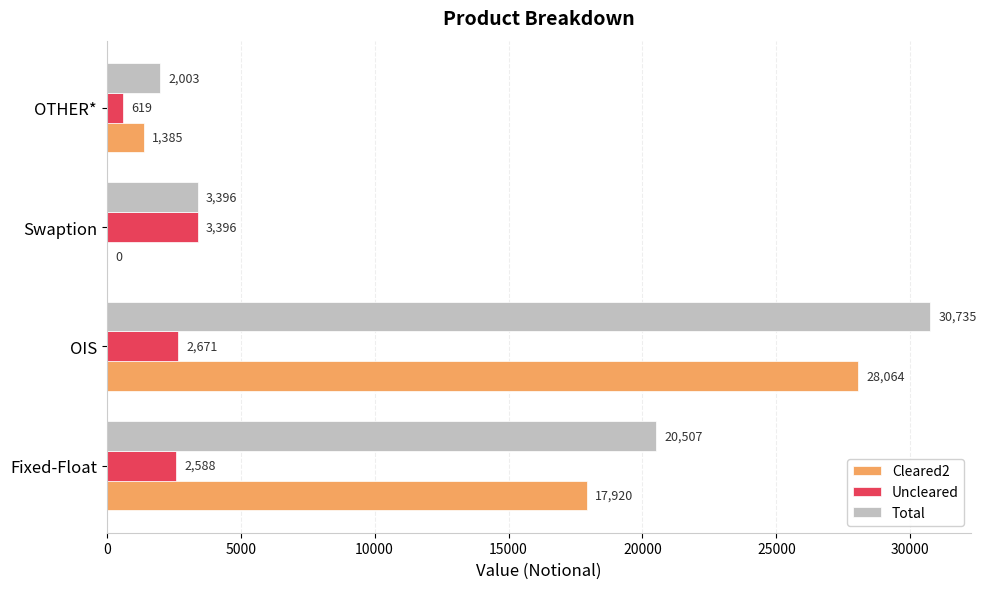

True or false: Uncleared has a value of 2588 at Fixed-Float.

True